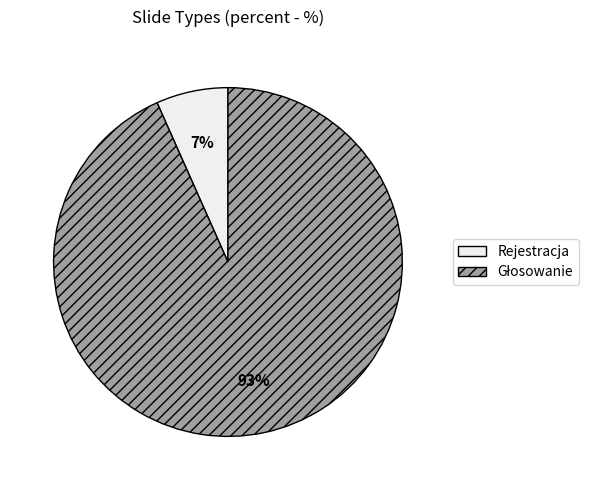

Is there a majority slice in this chart?

Yes